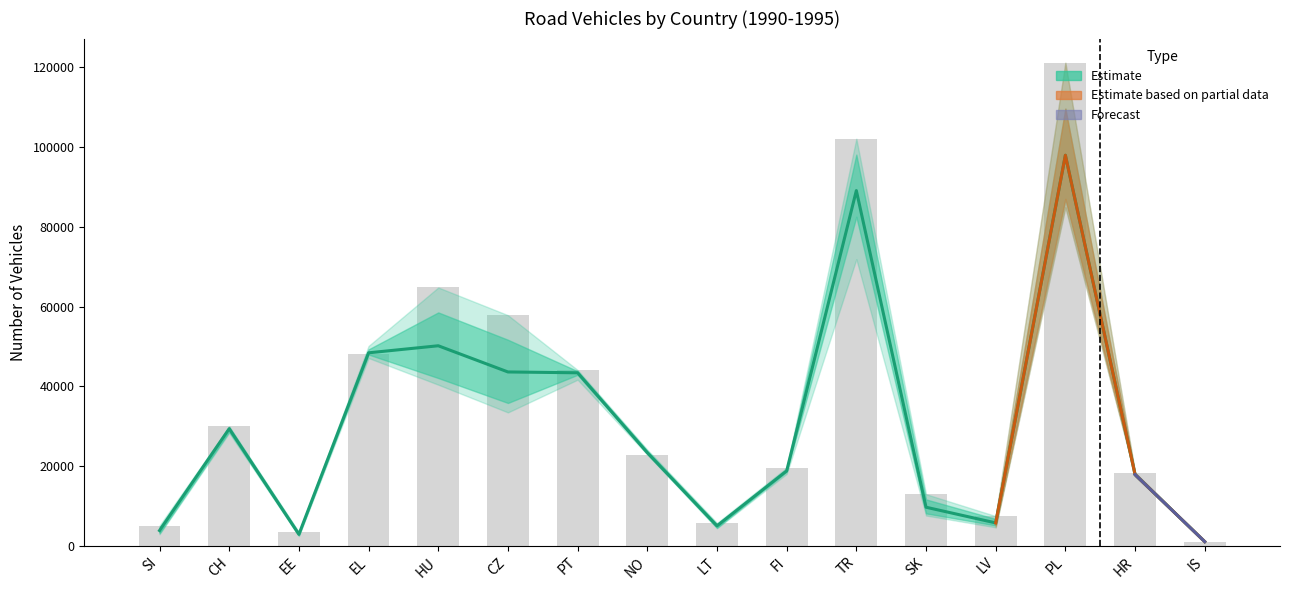

At which label does 1993 first exceed 23601?

CH